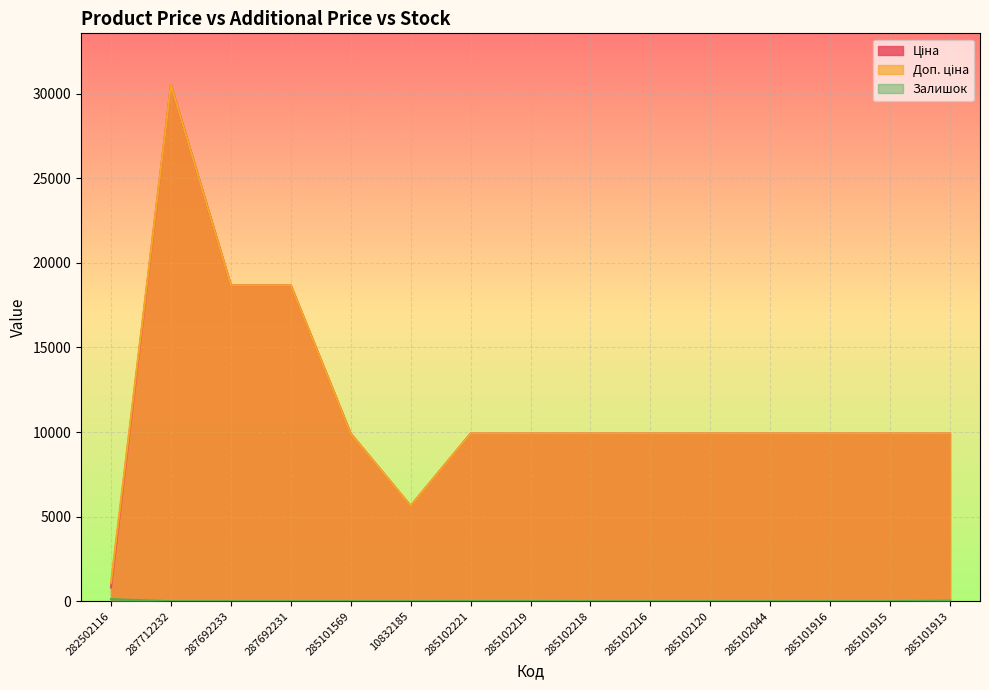

What is the difference between the Залишок values at 285102219 and 285101916?

7.0